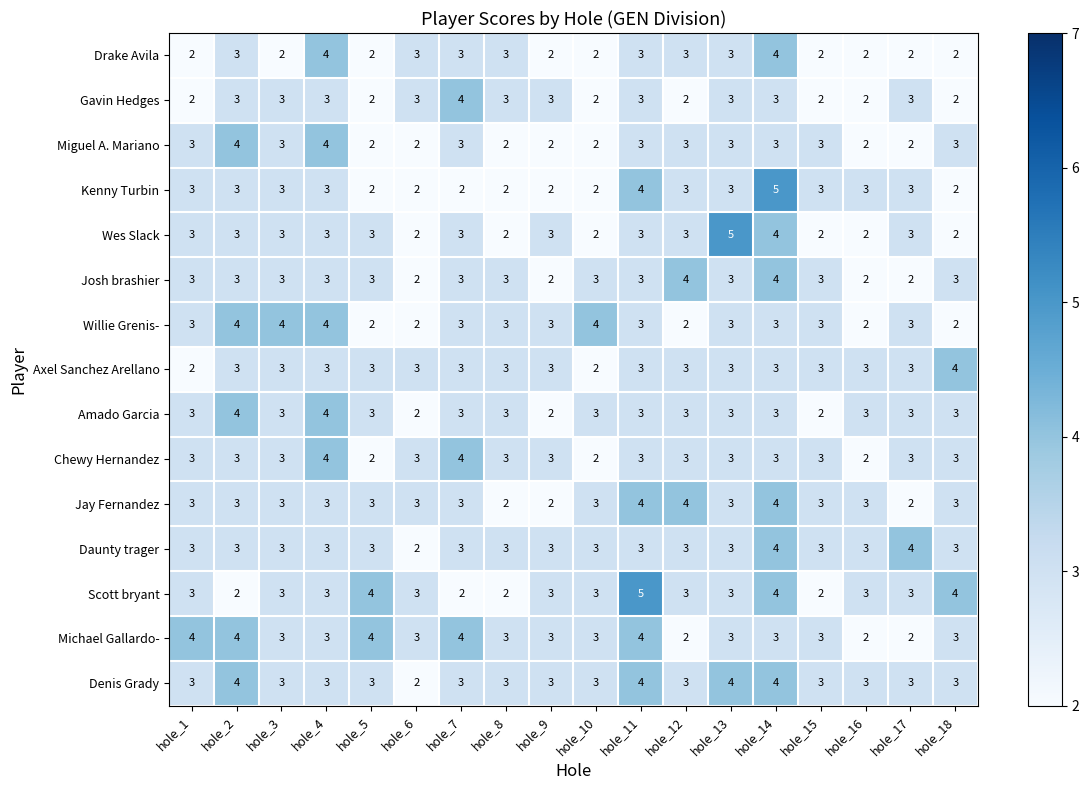

What is the average value of the Drake Avila series?

3